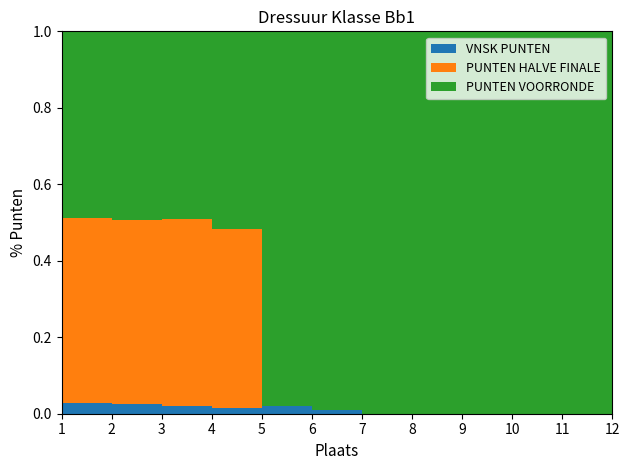

Reading left to right, extract all data points from this chart.

PUNTEN VOORRONDE: 1=206.5	2=201.0	3=204.5	4=206.5	5=201.0	6=196.0	7=198.0	8=196.0	9=196.5	10=194.0	11=190.5	12=183.0
PUNTEN HALVE FINALE: 1=205.0	2=195.5	3=204.0	4=186.5	5=0.0	6=0.0	7=0.0	8=0.0	9=0.0	10=0.0	11=0.0	12=0.0
VNSK PUNTEN: 1=12.0	2=10.0	3=8.0	4=6.0	5=4.0	6=2.0	7=0.0	8=0.0	9=0.0	10=0.0	11=0.0	12=0.0